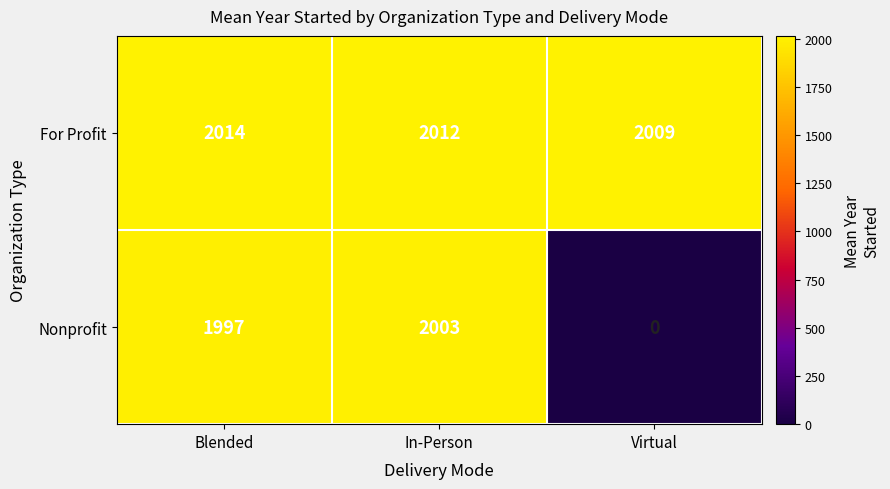

Rank the series at In-Person from lowest to highest value.

Nonprofit, For Profit